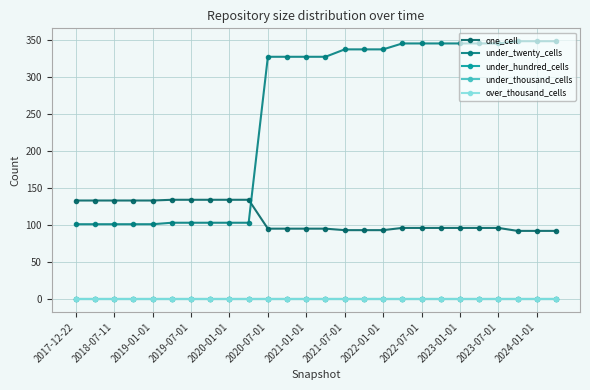

How many lines are shown in the chart?

5